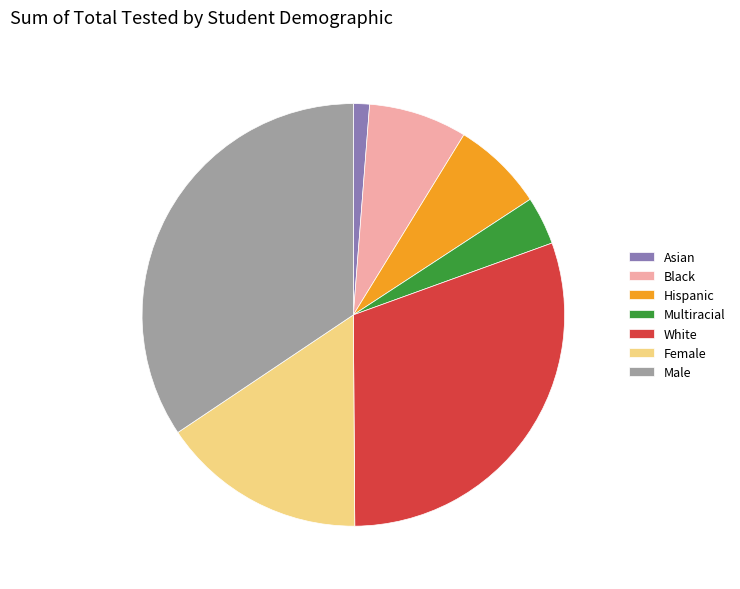

Rank the categories by value from lowest to highest.

Asian, Multiracial, Hispanic, Black, Female, White, Male